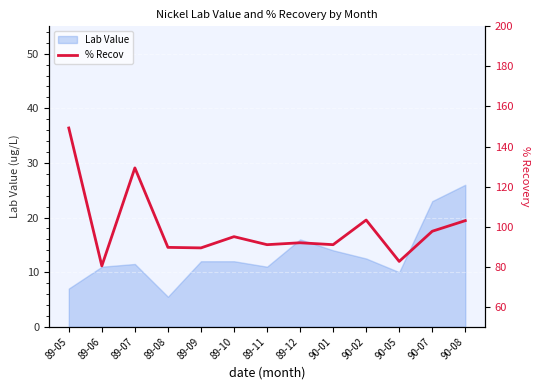

List the labels in order of value, smallest first.

89-06, 90-05, 89-09, 89-08, 89-11, 90-01, 89-12, 89-10, 90-07, 90-08, 90-02, 89-07, 89-05